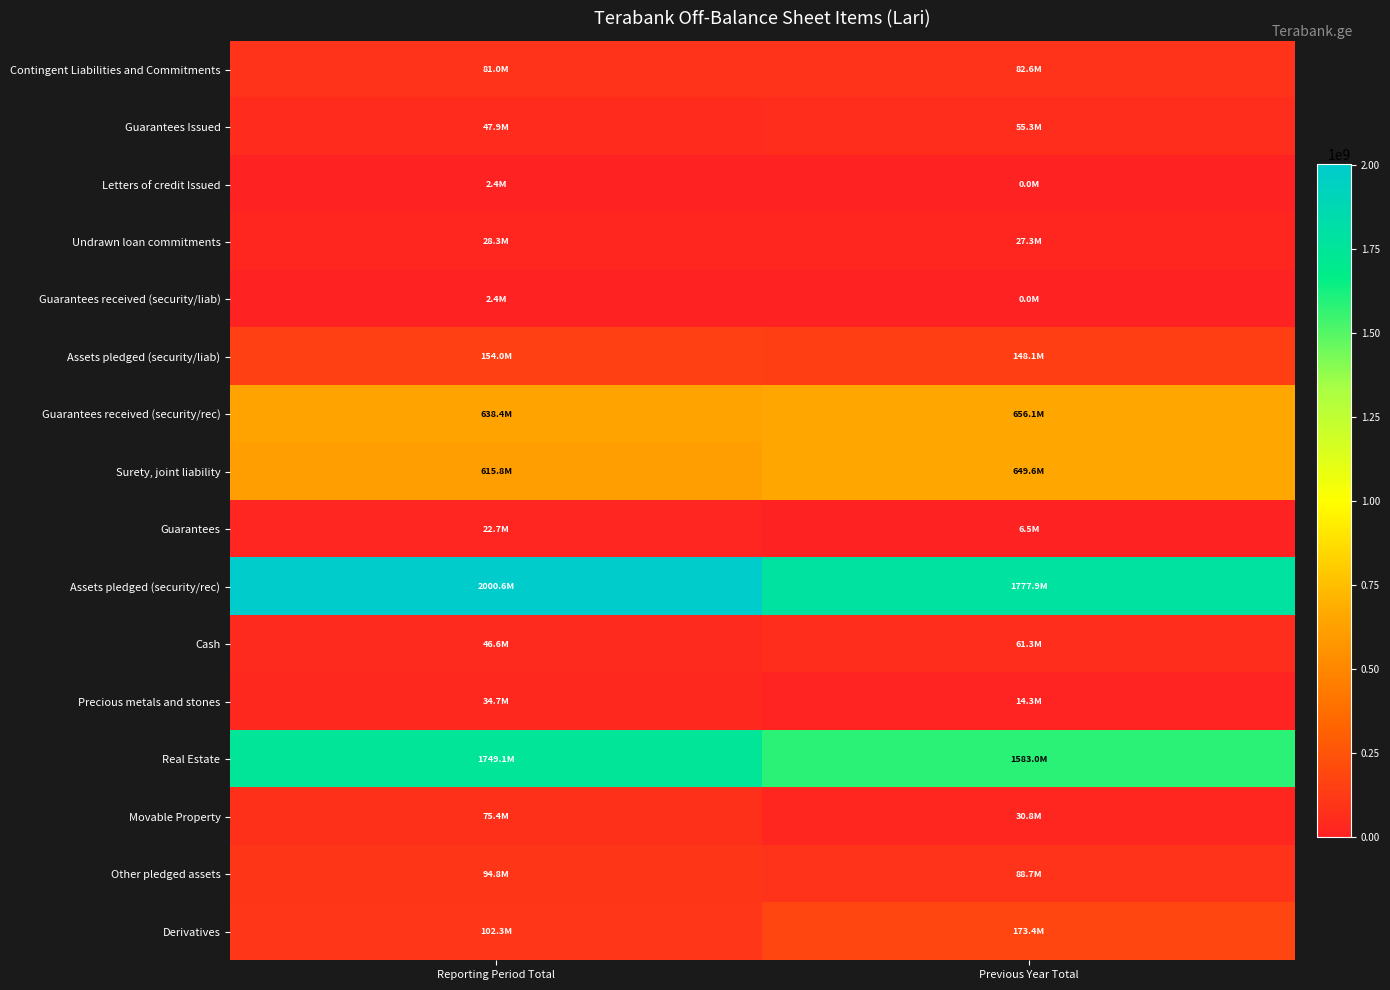

Which series changed the most between Reporting Period Total and Previous Year Total?

Assets pledged (security/rec)